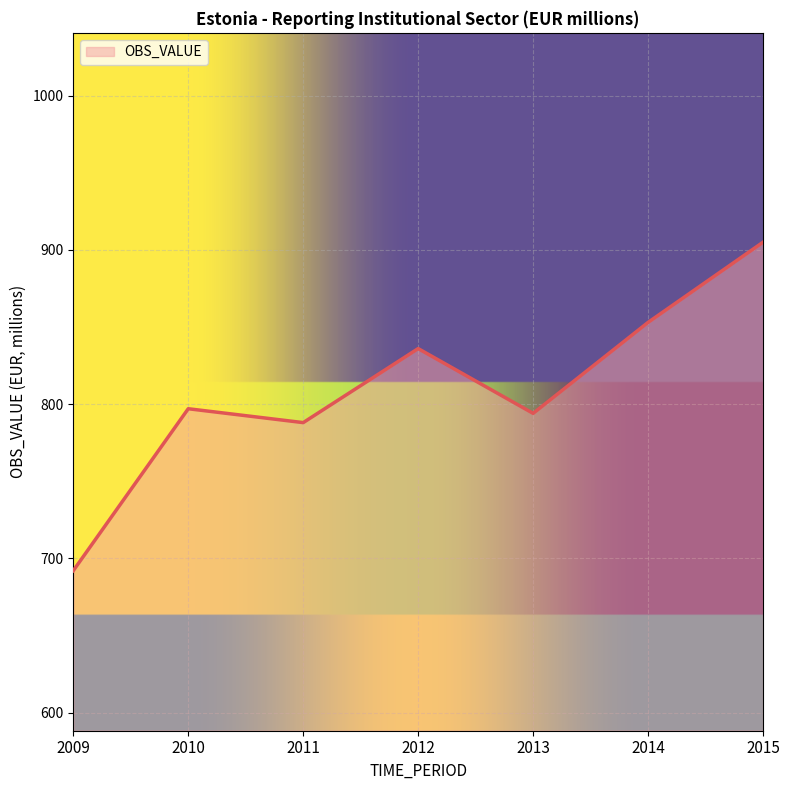

Count the number of data series in this chart.

1